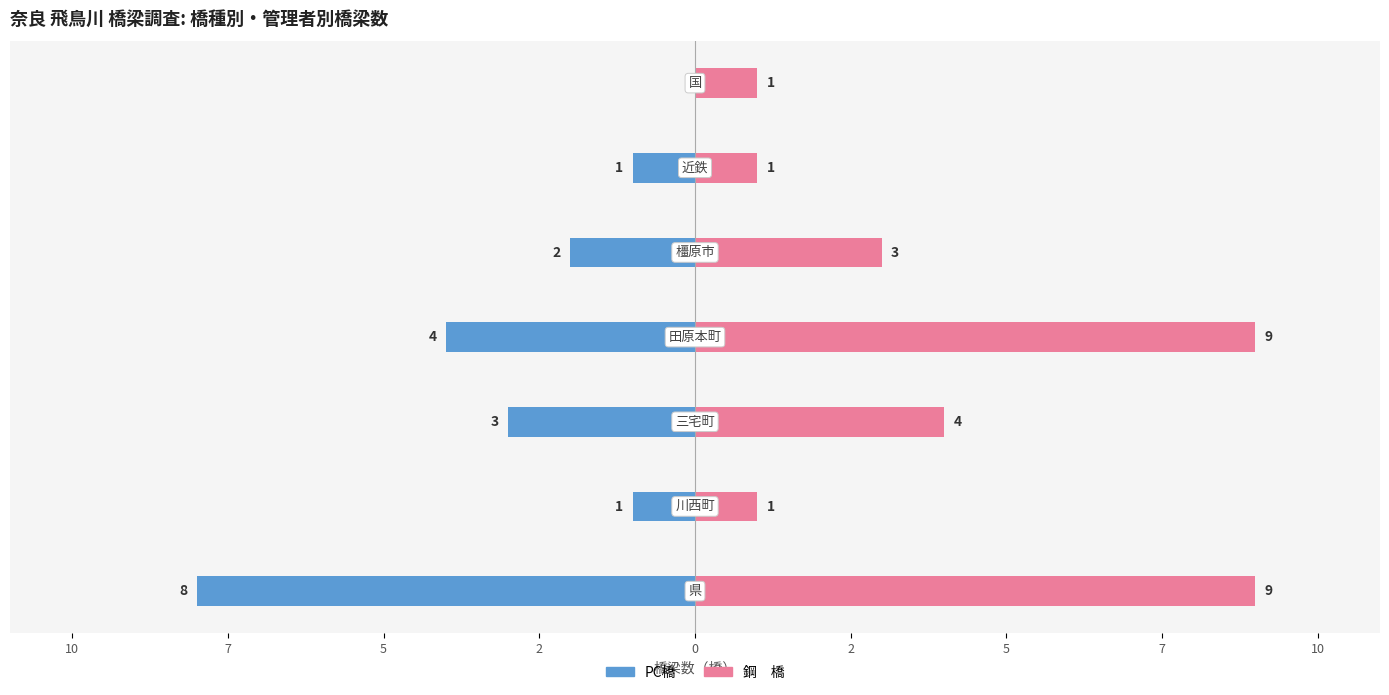

What is the difference between the maximum and minimum values in the 鋼　橋 series?

8